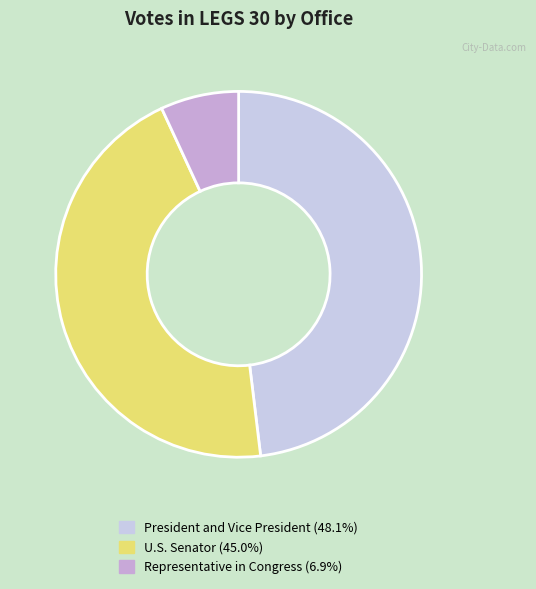

How many segments does this pie chart have?

3